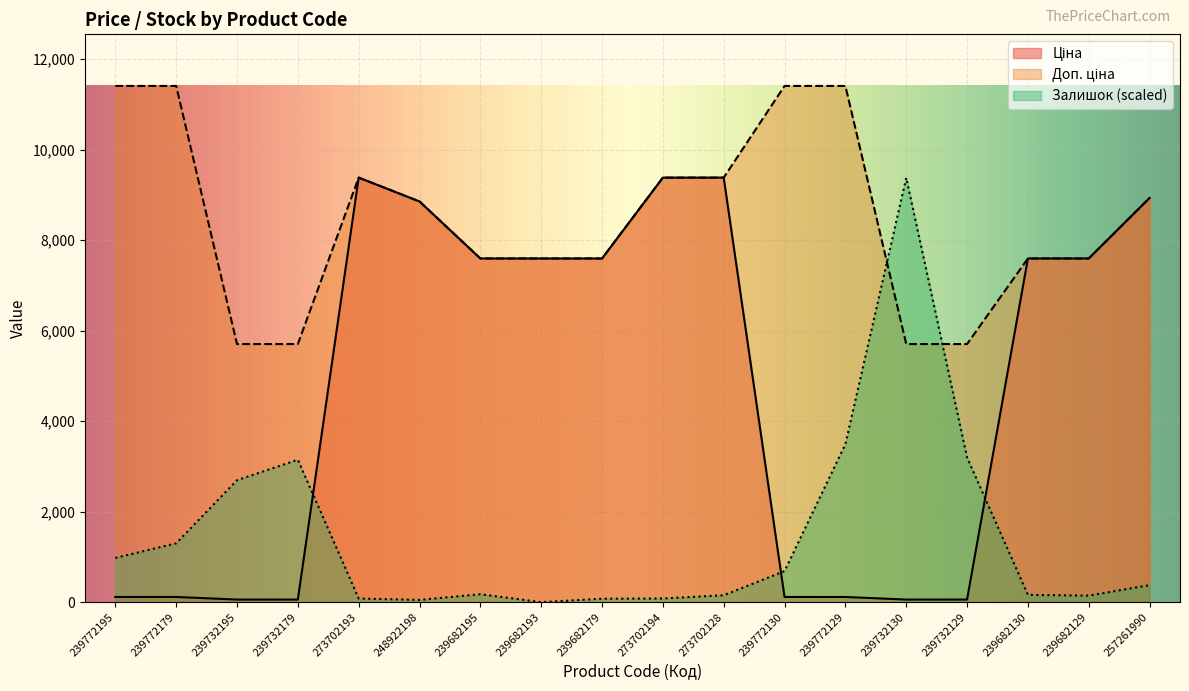

How many data points in Залишок are above 376?

9